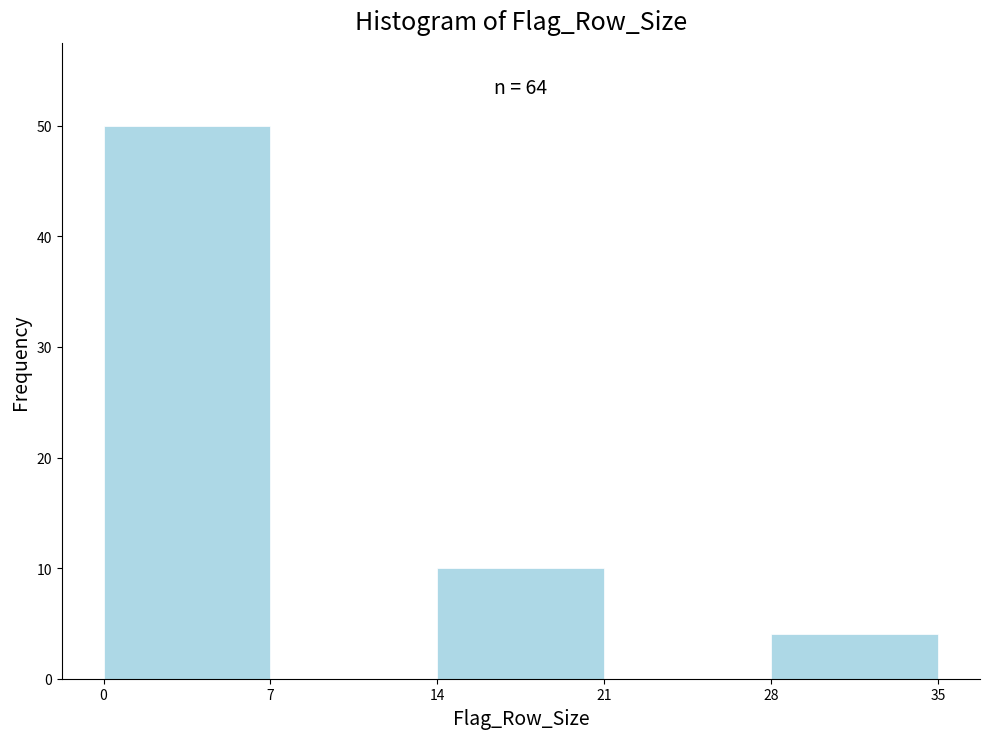

Over which range of the x-axis is the bar tallest?

0 to 7